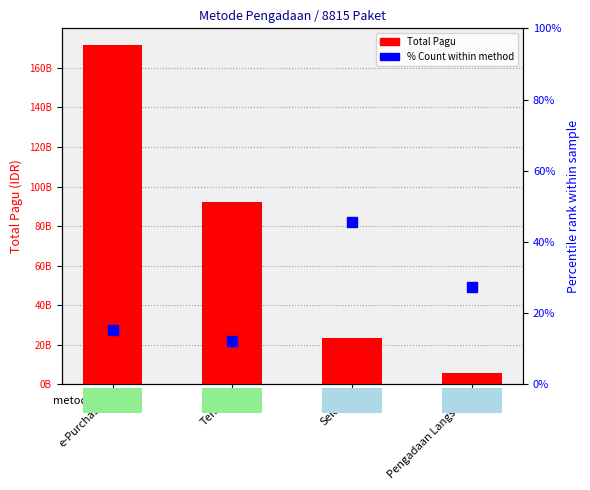

List the series in order of their overall mean, highest first.

Total Pagu, % Count within method